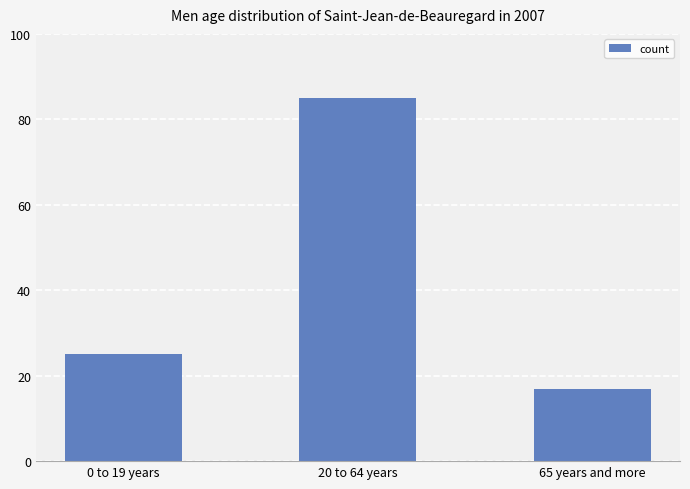

The value at 65 years and more is 9. True or false?

False